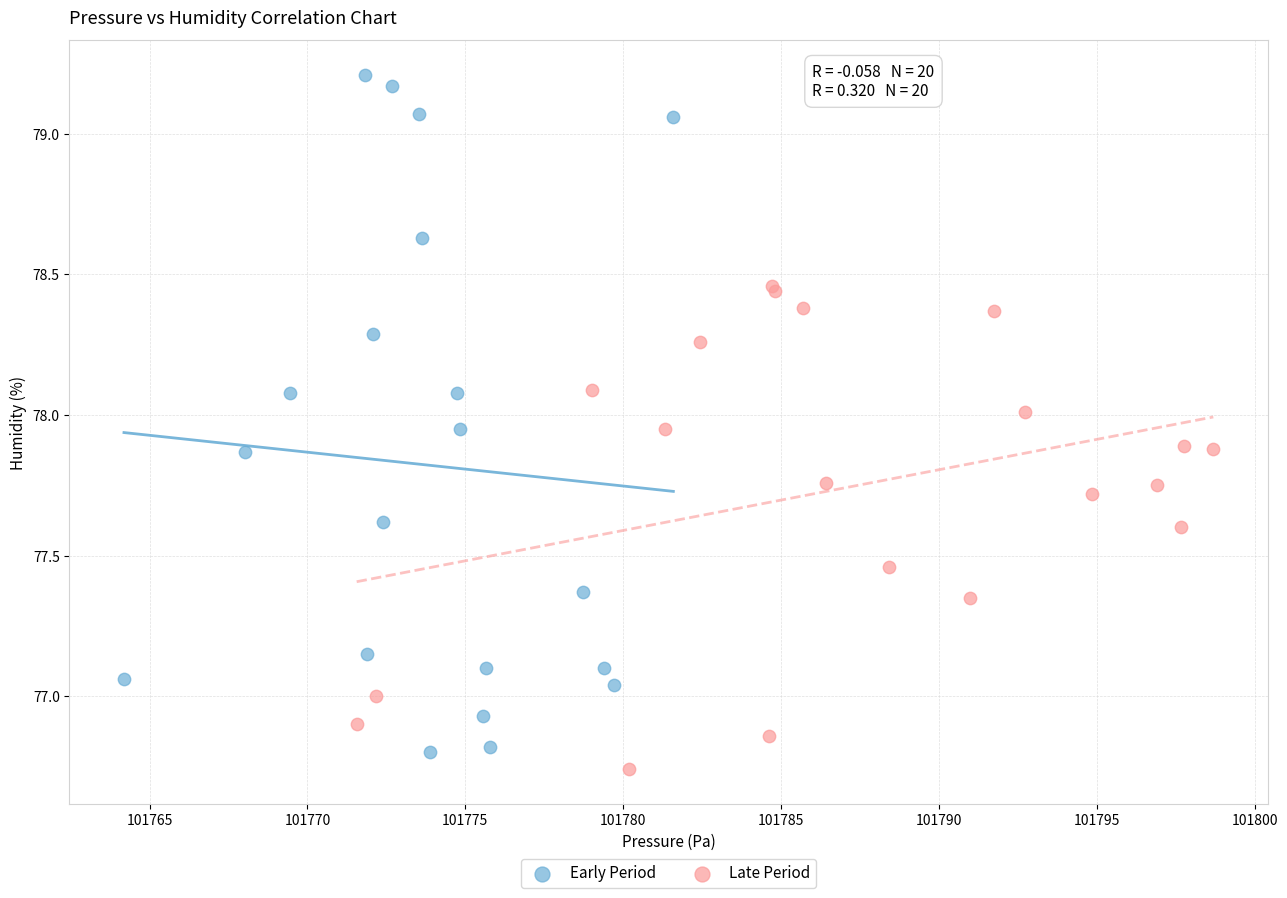

Which series has the widest spread of Y values?

Early Period